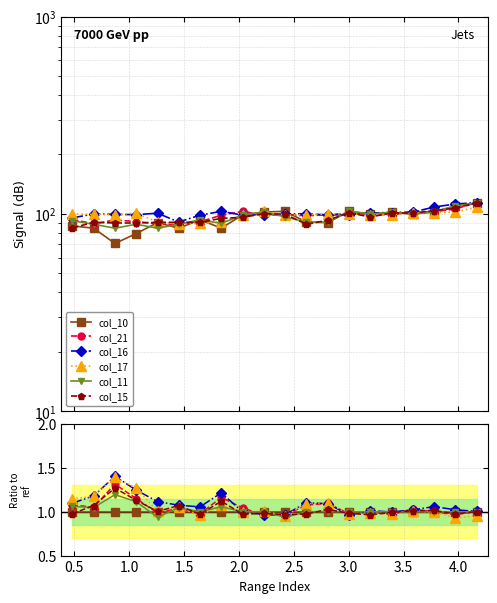

What is the sum of all col_17 values?

21.1